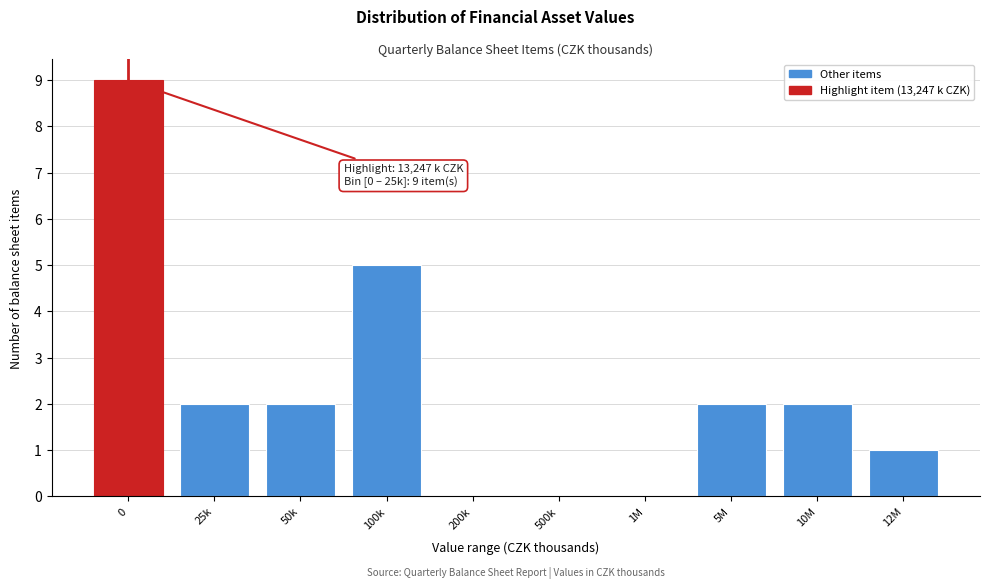

Reading left to right, what are all the values shown in this chart?

0=9	25k=2	50k=2	100k=5	200k=0	500k=0	1M=0	5M=2	10M=2	12M=1